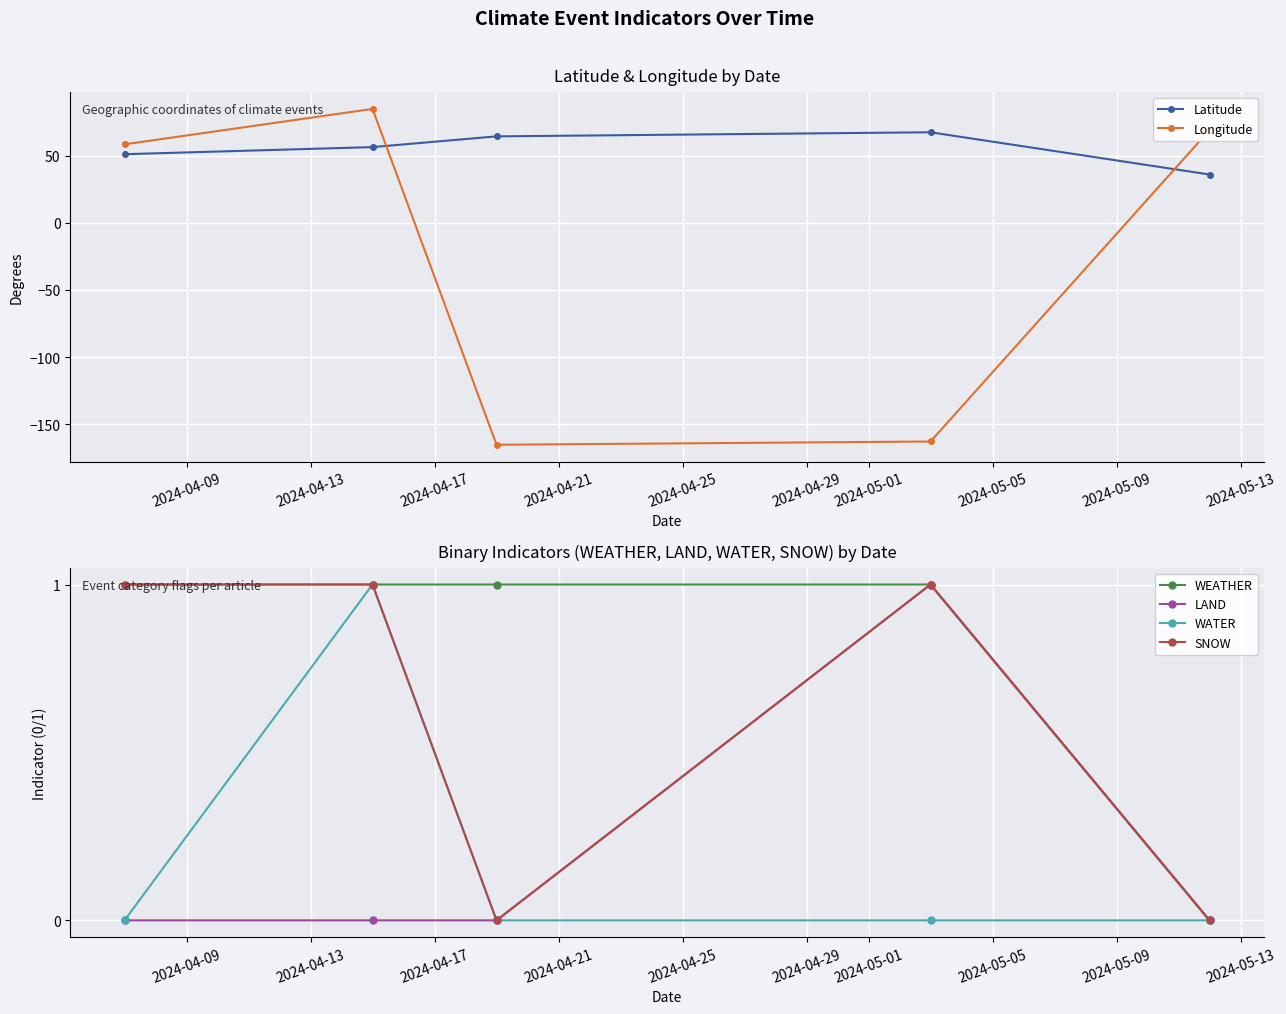

True or false: WATER has more than 0 points higher than both neighbors.

True